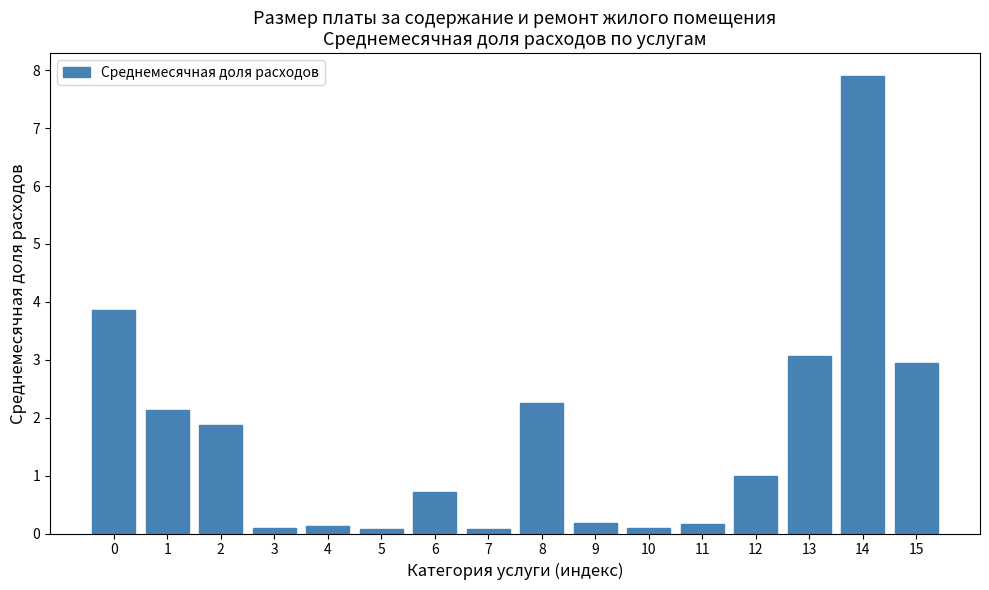

What is the value of the 2nd bar from the left?

2.1